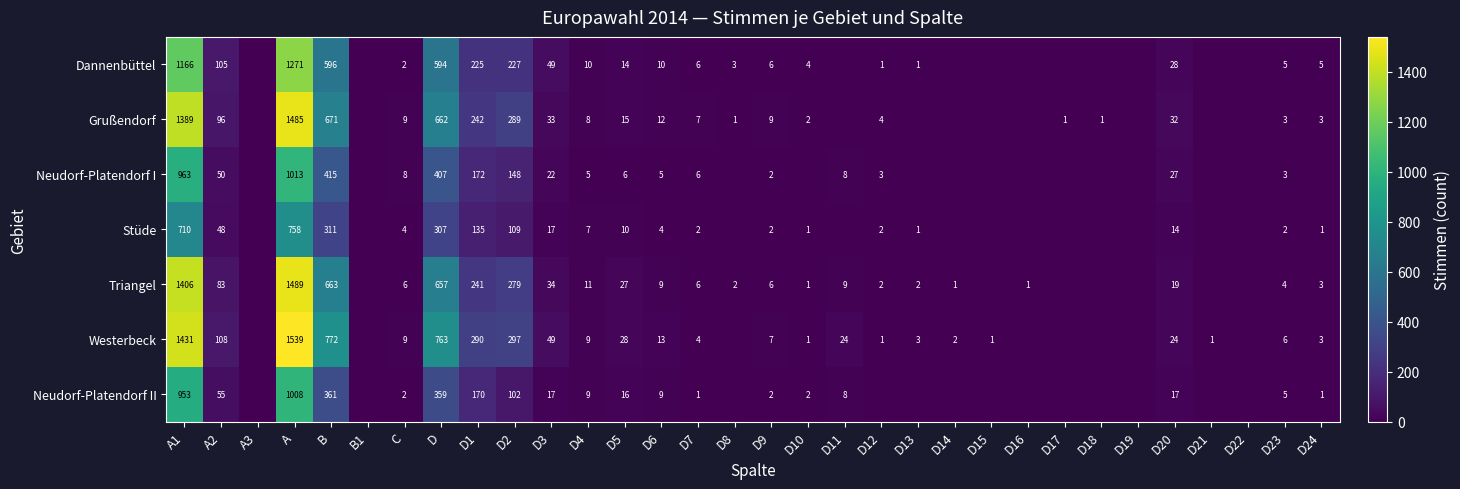

The value of Dannenbüttel at A1 is 1166. True or false?

True